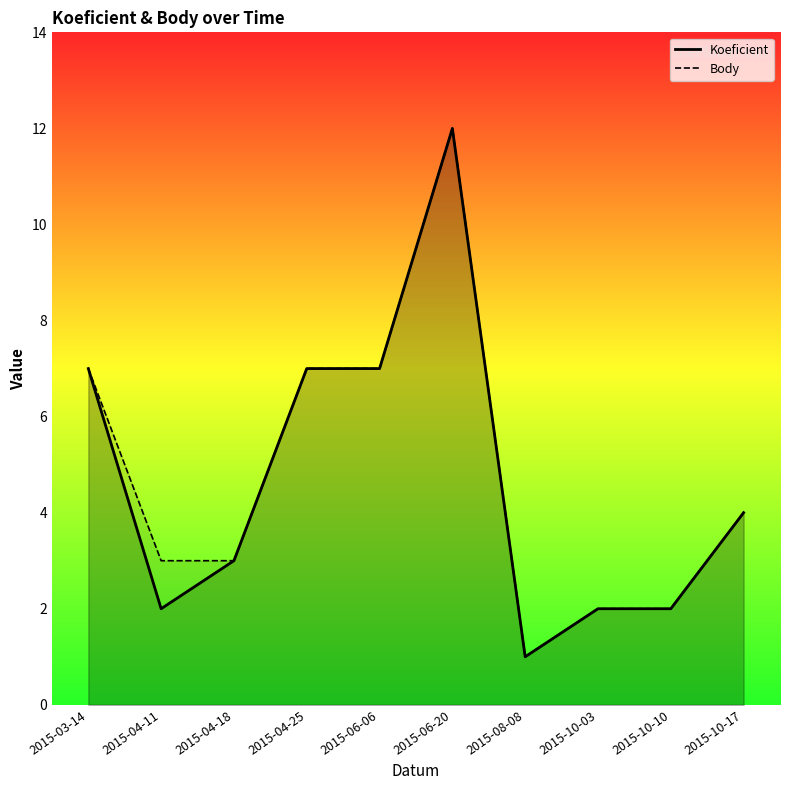

How many lines are shown in the chart?

2